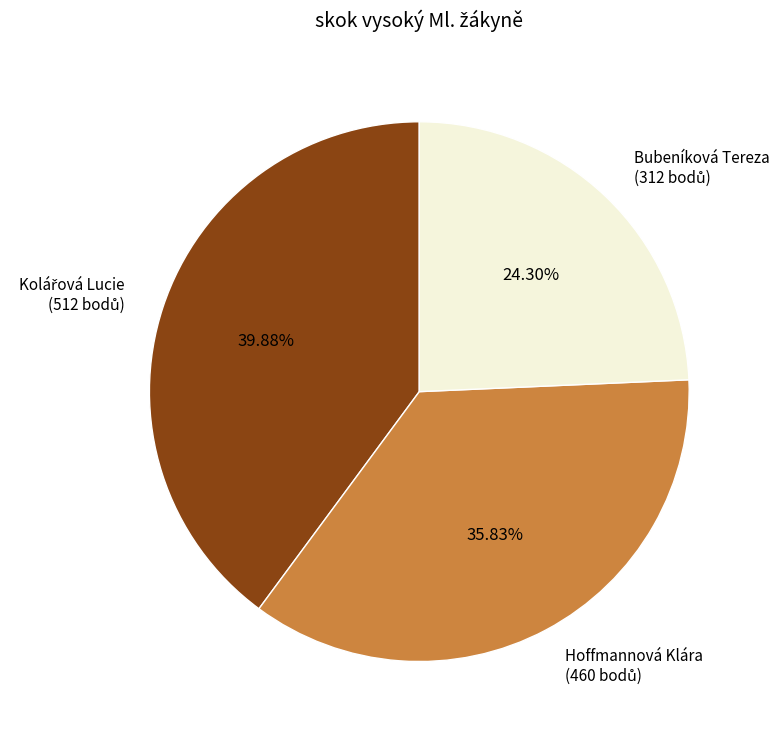

What is the smallest slice in the pie chart?

Bubeníková Tereza